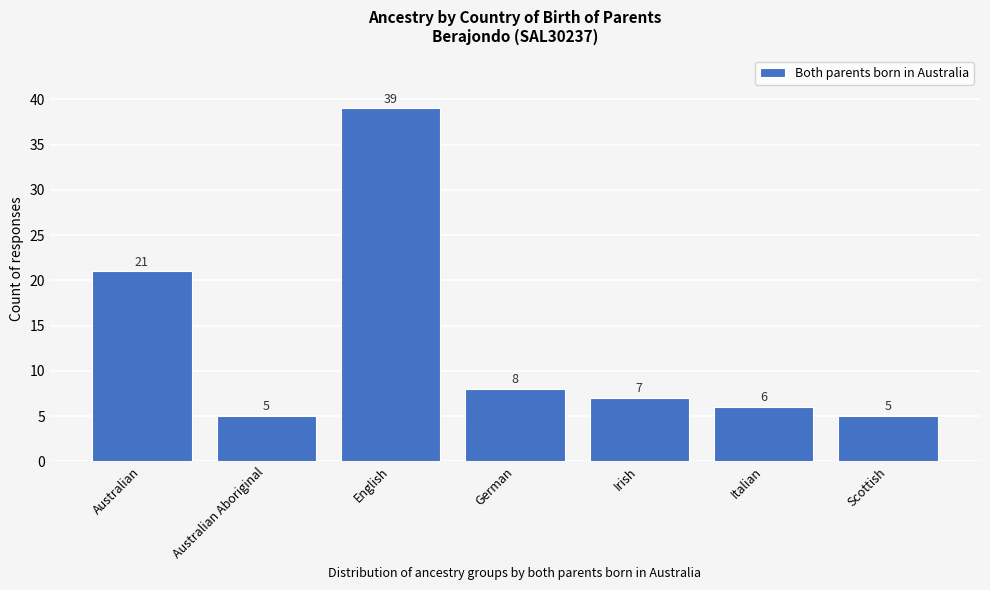

Reading right to left, extract all data points from this chart.

5	6	7	8	39	5	21